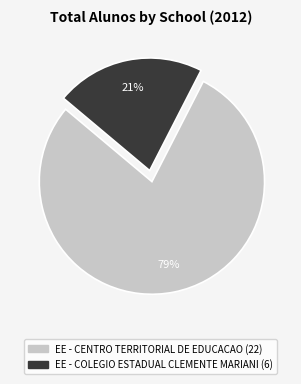

Does any single category account for the majority?

Yes